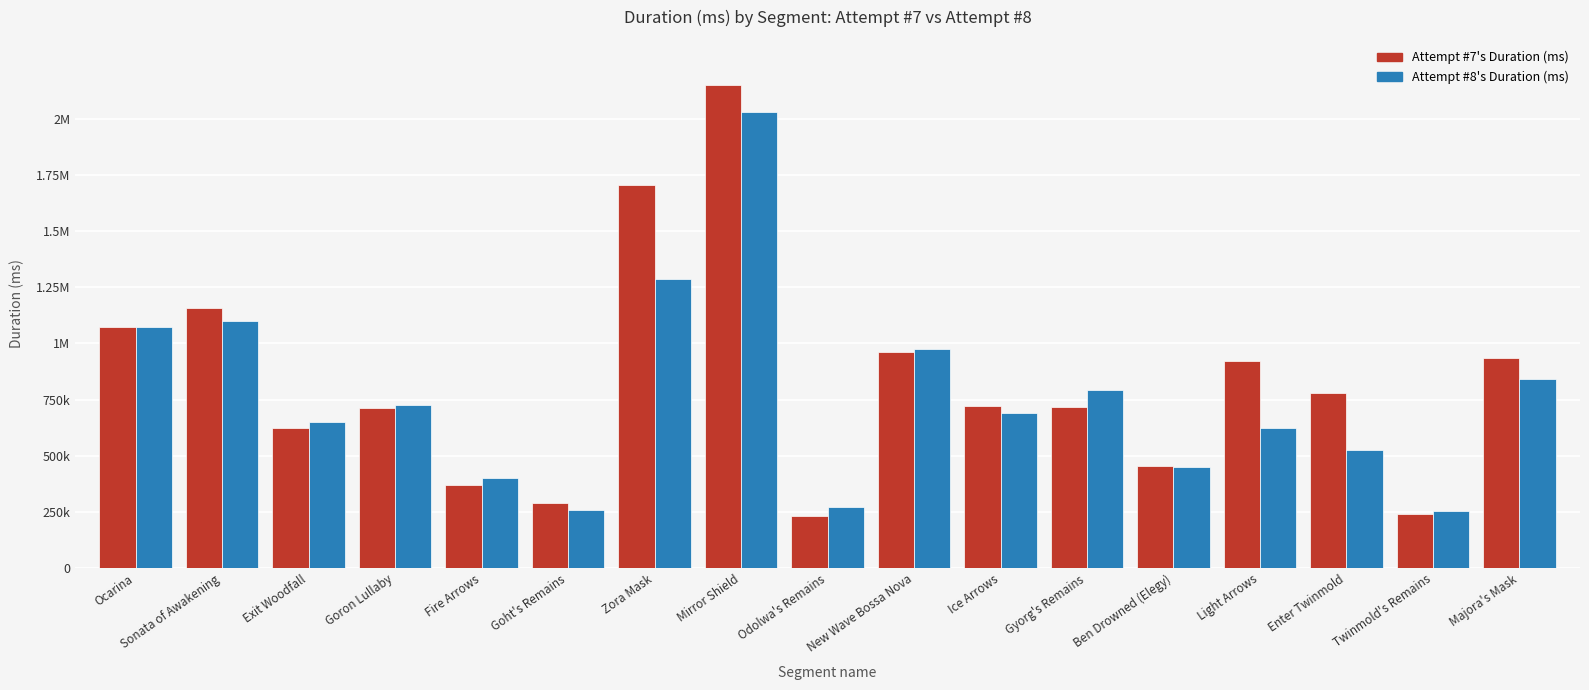

Which category has the lowest value across all series?

Odolwa's Remains